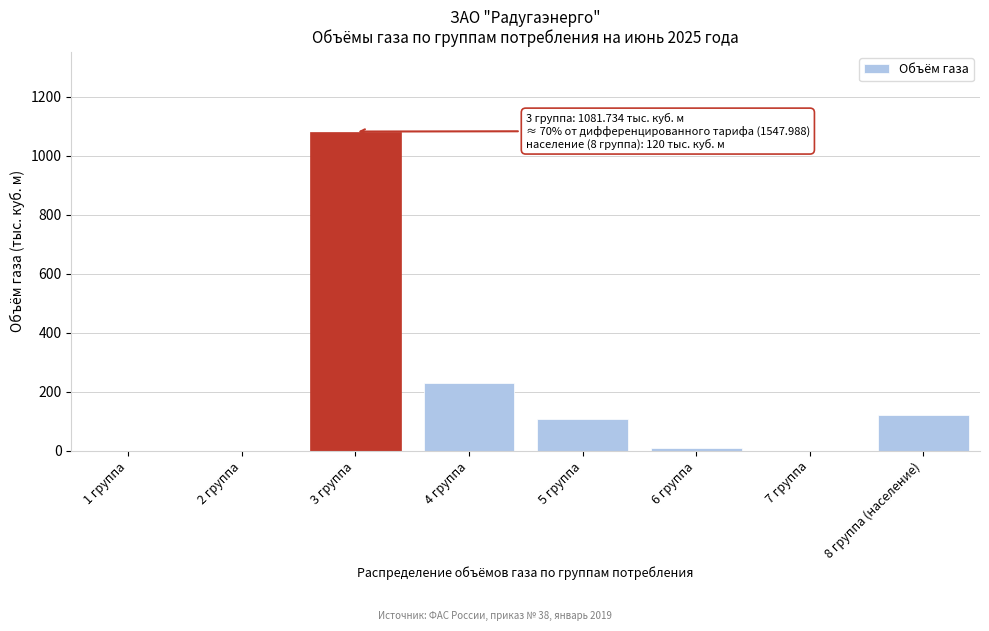

At which label is the value closest to 540?

4 группа